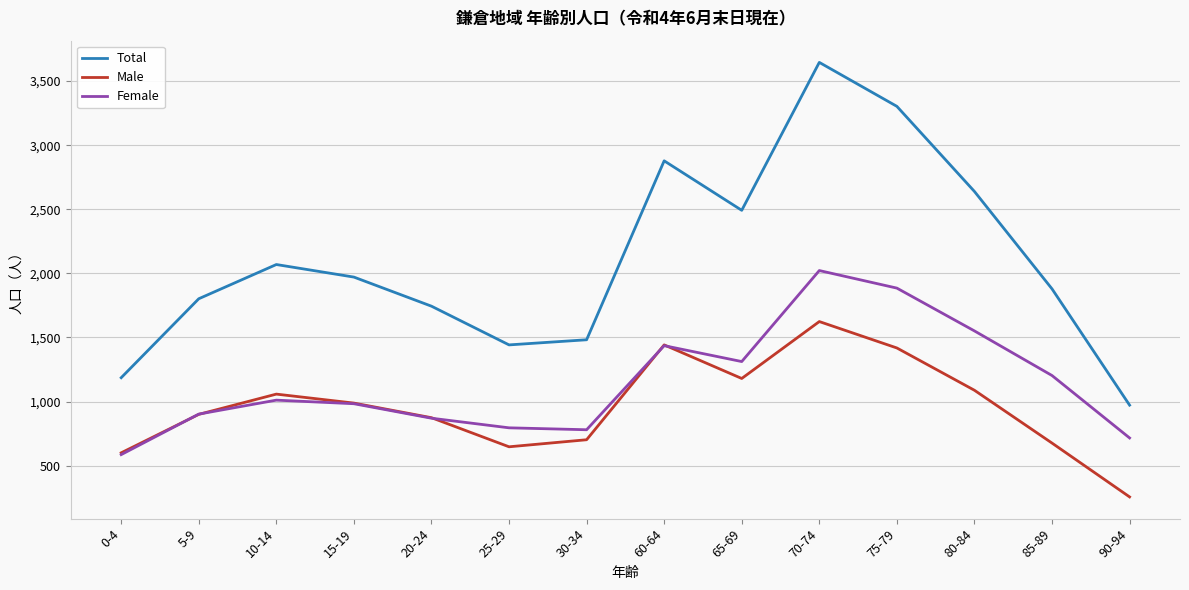

True or false: Total has more than 2 points higher than both neighbors.

True